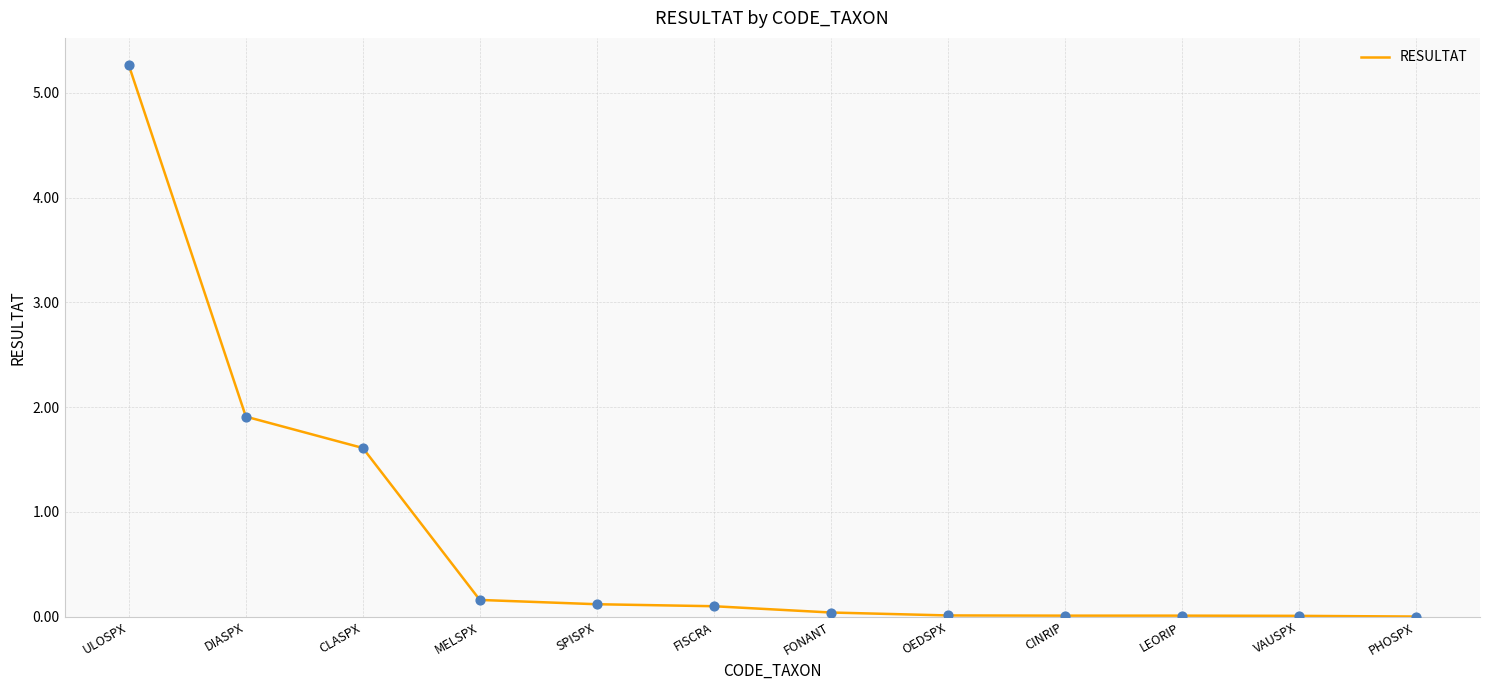

Which has a higher value, DIASPX or VAUSPX?

DIASPX